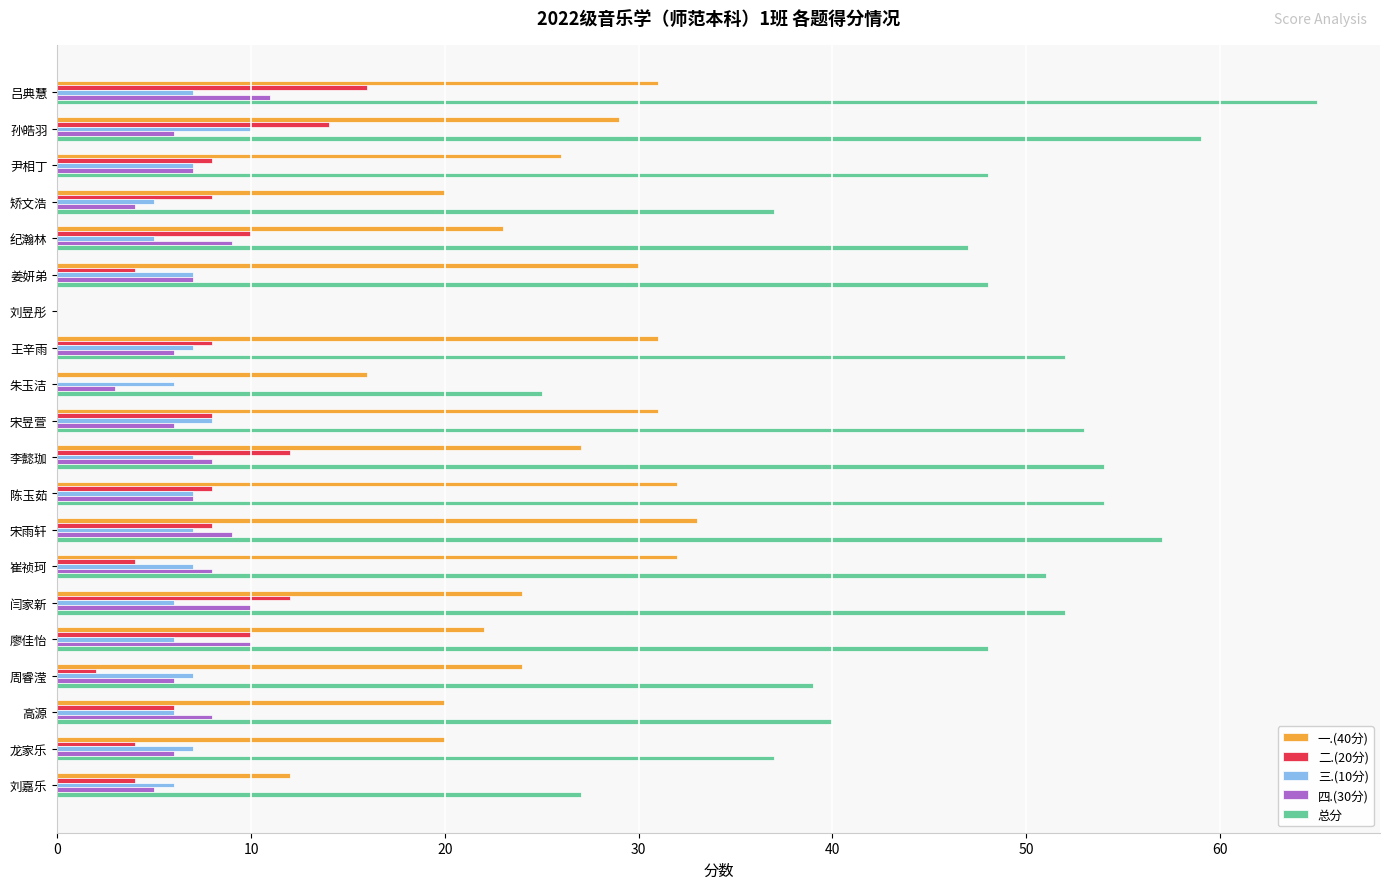

Which series changed the most between 矫文浩 and 宋昱萱?

总分